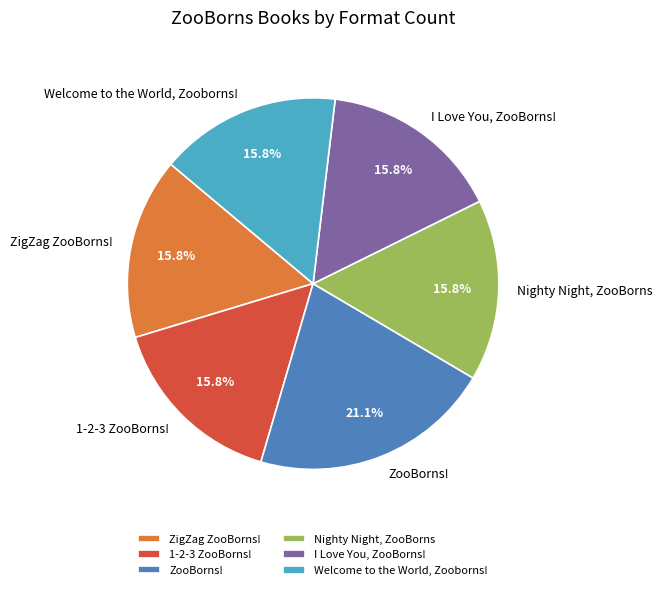

Approximately how many times larger is the value at Nighty Night, ZooBorns compared to Welcome to the World, Zooborns!?

1.0